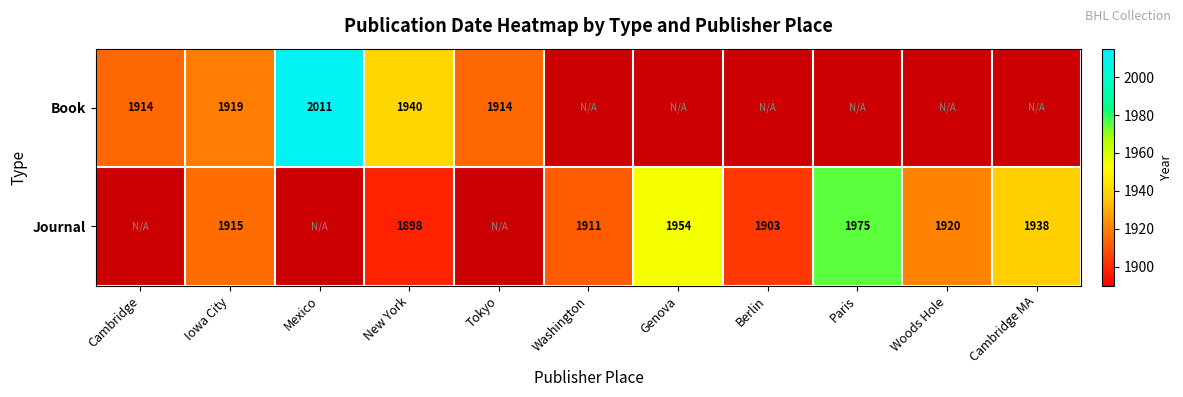

Is the value of Journal at Woods Hole greater than the value of Book at New York?

No